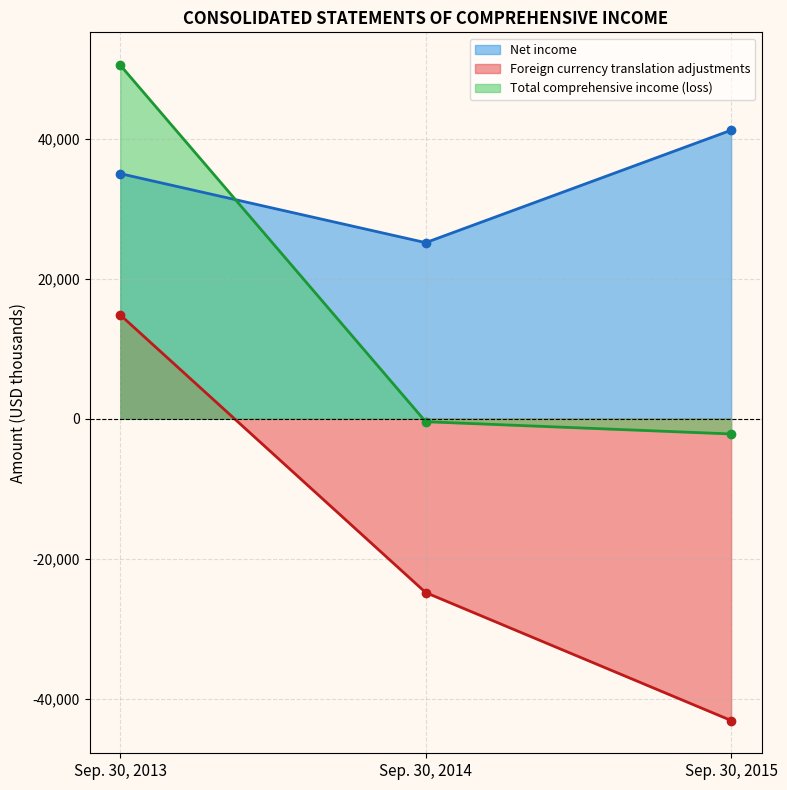

Which has a higher value, Sep. 30, 2015 or Sep. 30, 2013?

Sep. 30, 2015